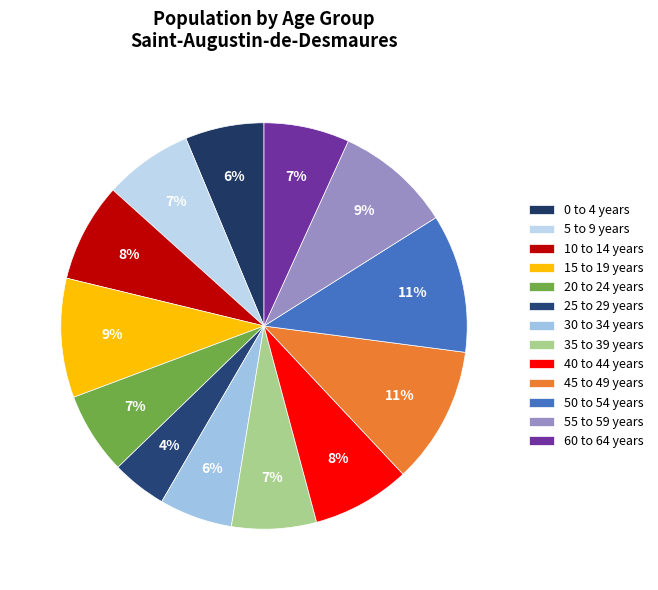

What is the ratio of the value at 5 to 9 years to the value at 40 to 44 years?

0.9